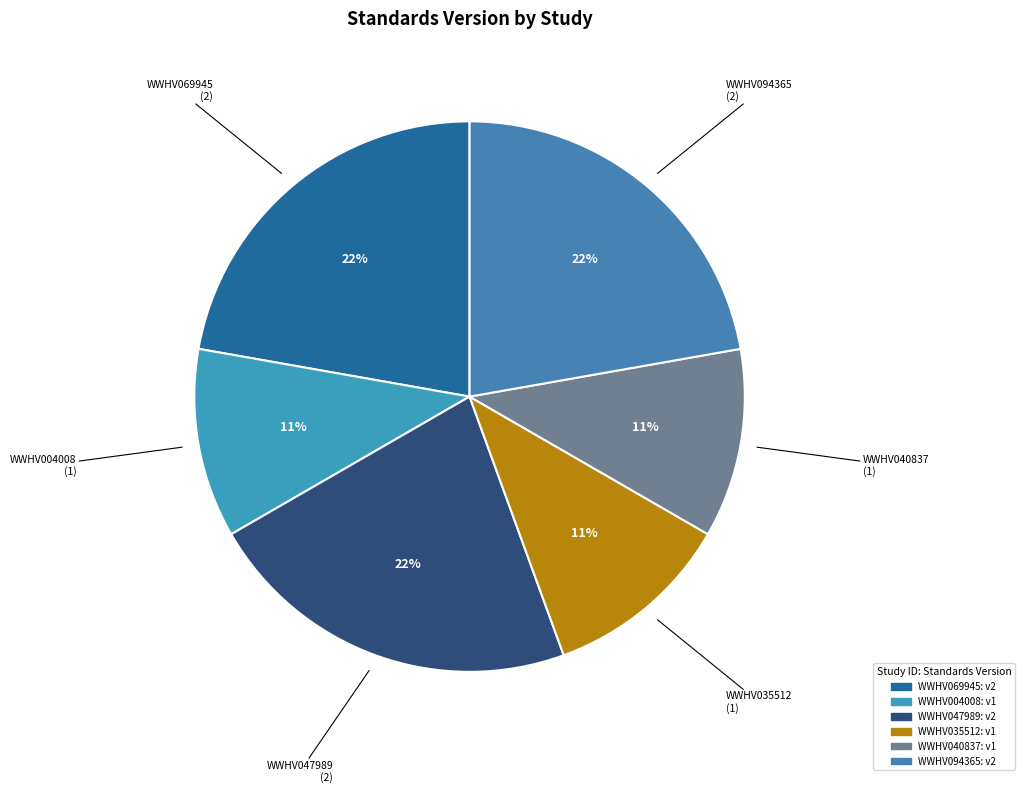

Is there a majority slice in this chart?

No